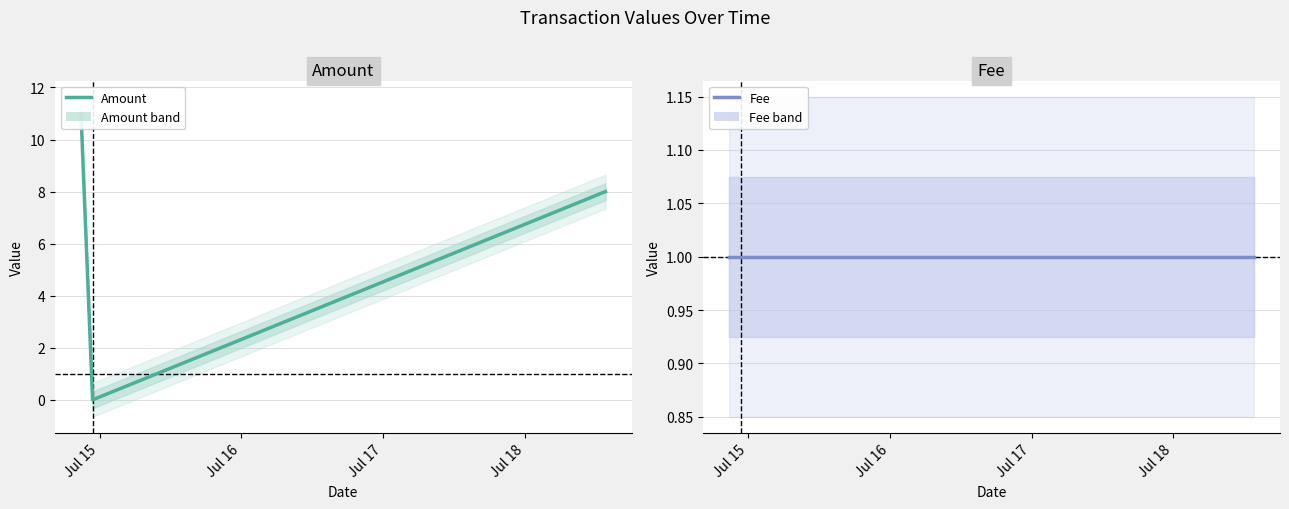

Between Jul 15 and Jul 17, which series saw the biggest shift?

Amount